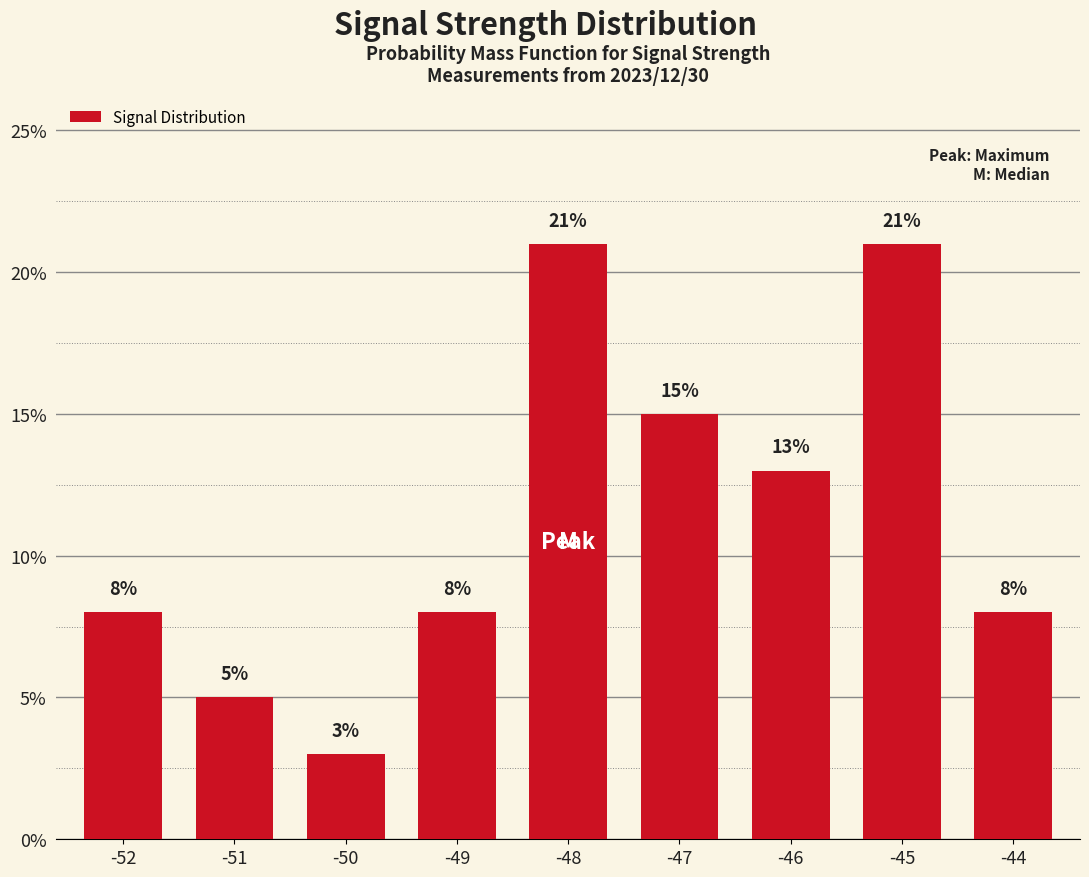

Approximately how many times larger is the value at -46 compared to -49?

1.6